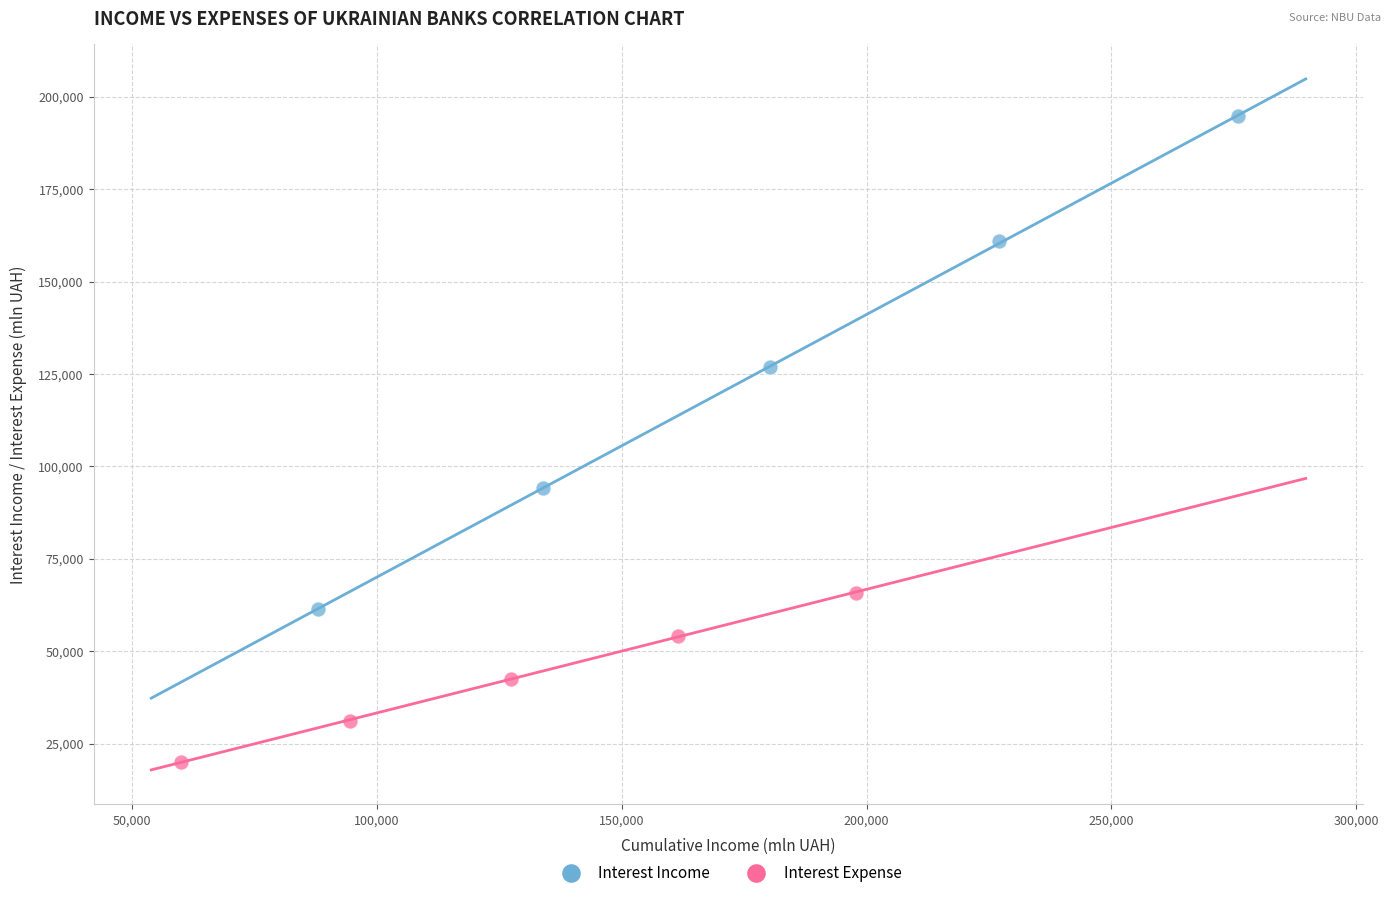

Which series contains the lowest Y value?

Interest Expense